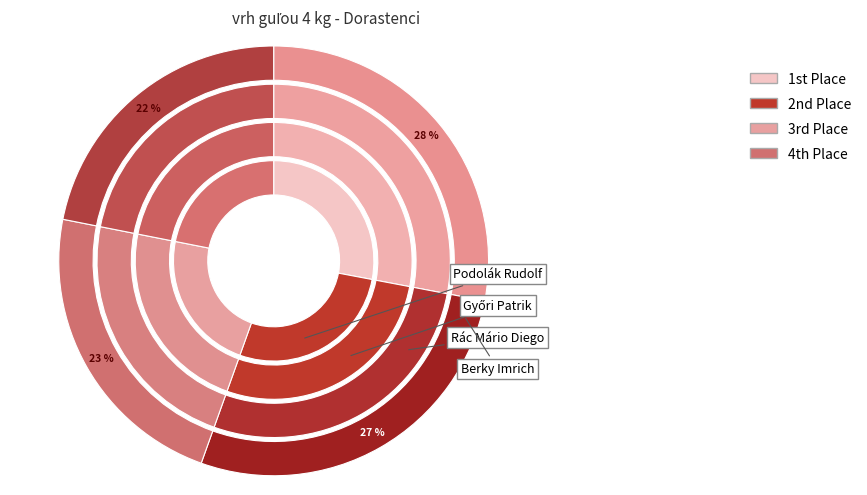

Which has a higher value, Berky Imrich or Rác Mário Diego?

Berky Imrich